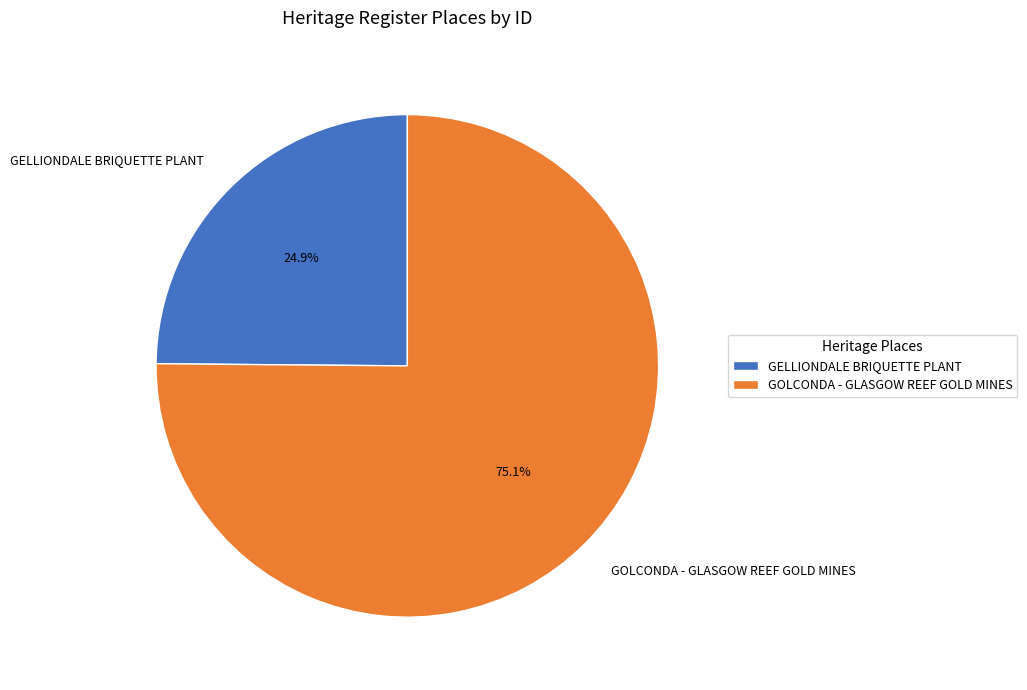

What portion of the pie excludes GOLCONDA - GLASGOW REEF GOLD MINES?

24.9%